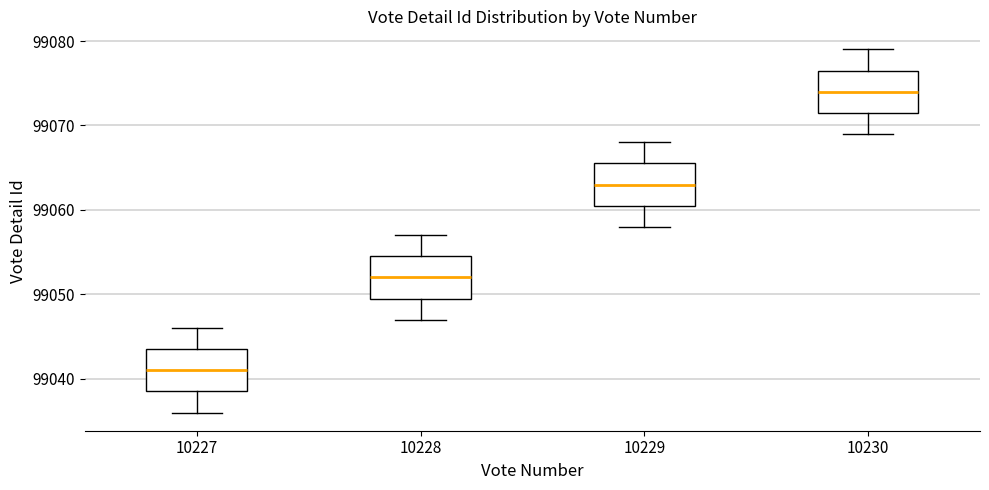

Reading left to right, read every box against the y-axis: the position of its median line, the range the box covers, and the ends of its whiskers. The values are not printed on the chart, so give them approximately, as read against the axis.

10227: median 99041, box 99039 to 99044, whiskers 99036 to 99046
10228: median 99052, box 99050 to 99055, whiskers 99047 to 99057
10229: median 99063, box 99061 to 99066, whiskers 99058 to 99068
10230: median 99074, box 99072 to 99077, whiskers 99069 to 99079